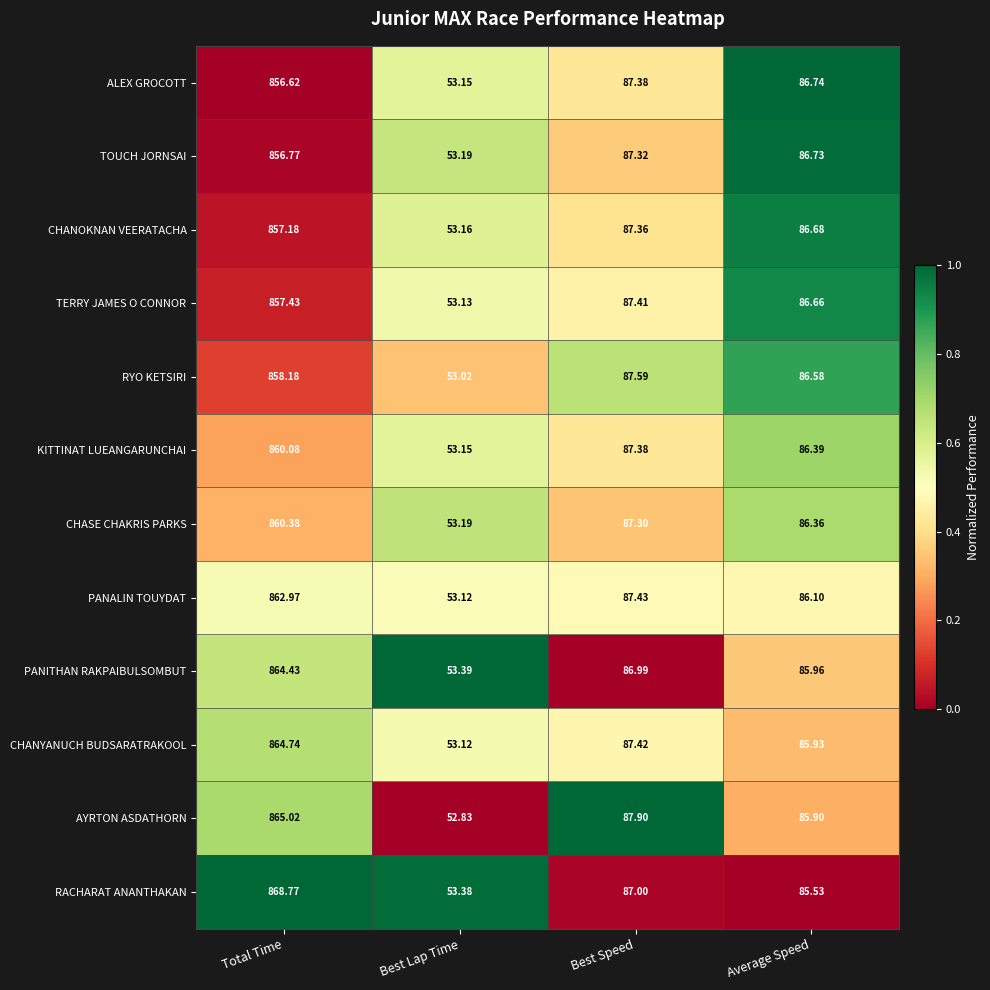

Which series changed the most between Best Lap Time and Best Speed?

AYRTON ASDATHORN